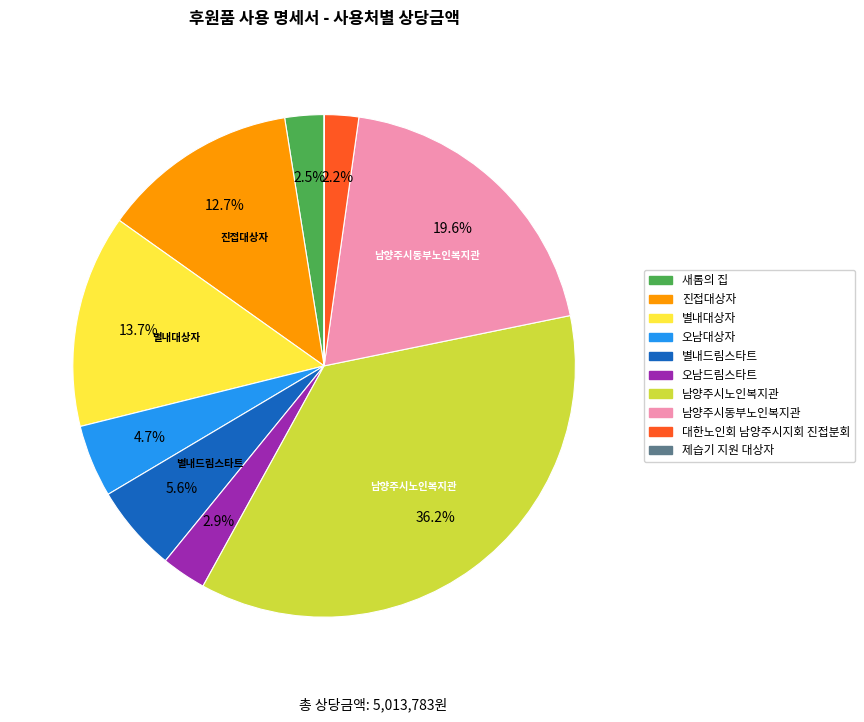

To the nearest percent, what portion does 오남드림스타트 represent?

3%